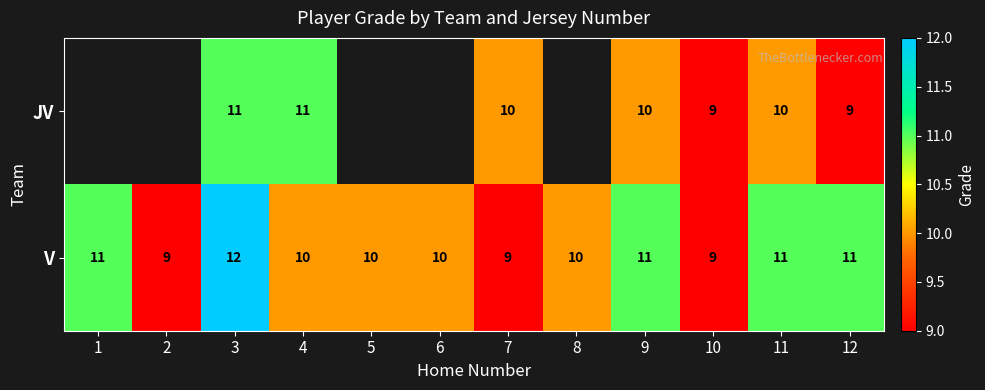

At which label does row_1 reach its peak?

3